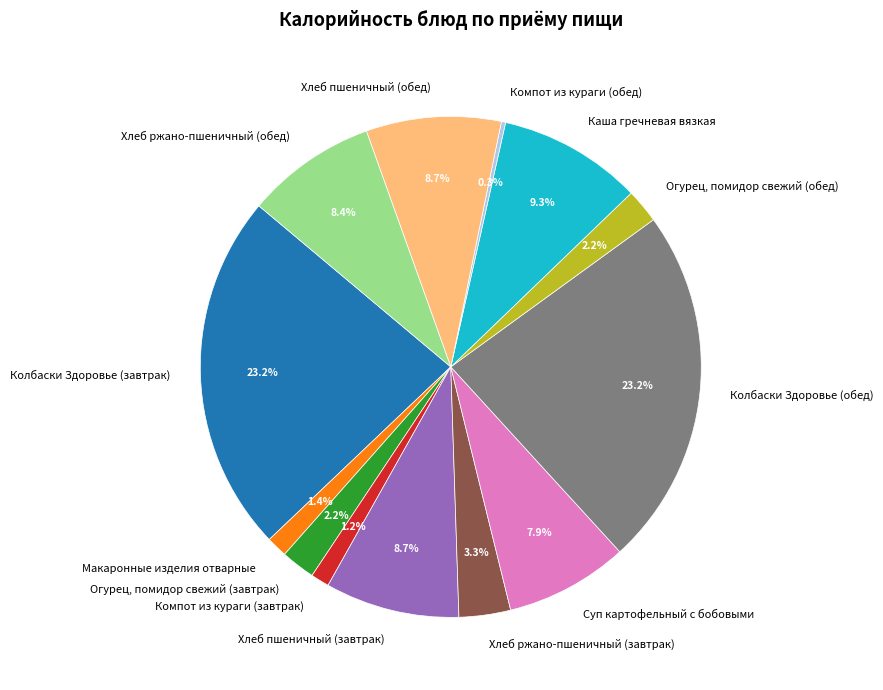

What percentage is the Хлеб пшеничный (завтрак) slice, to the nearest percent?

9%